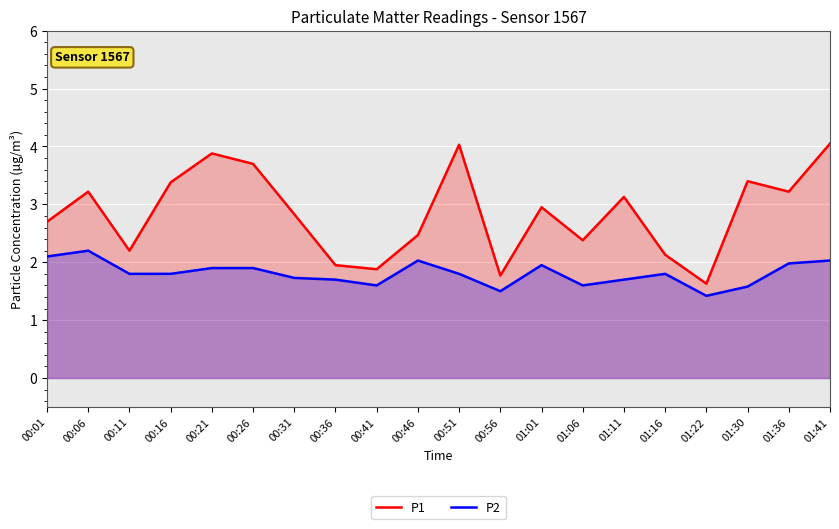

The value of P2 at 00:26 is 1.3. True or false?

False